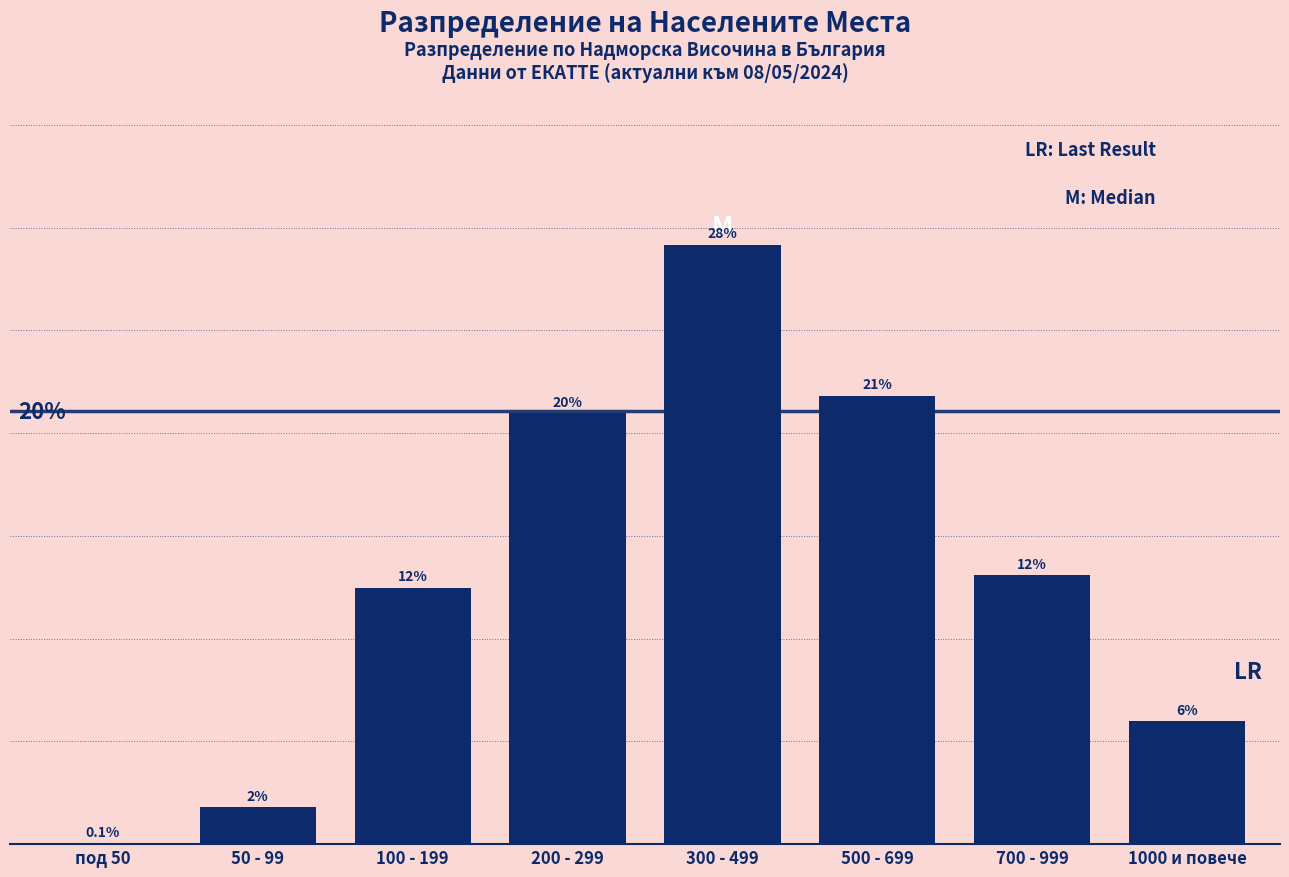

Are the bars horizontal?

No